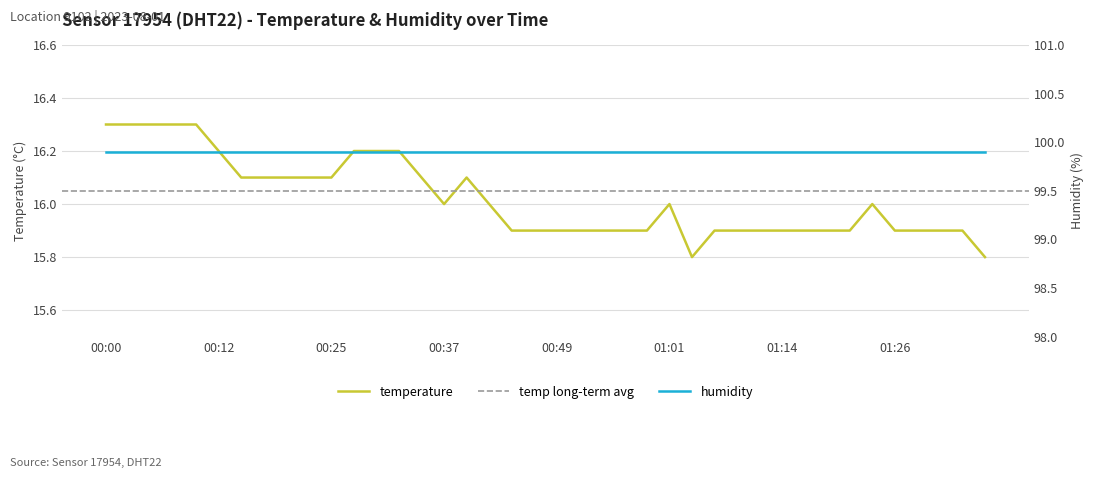

At which category does the data reach its first local valley?

00:37